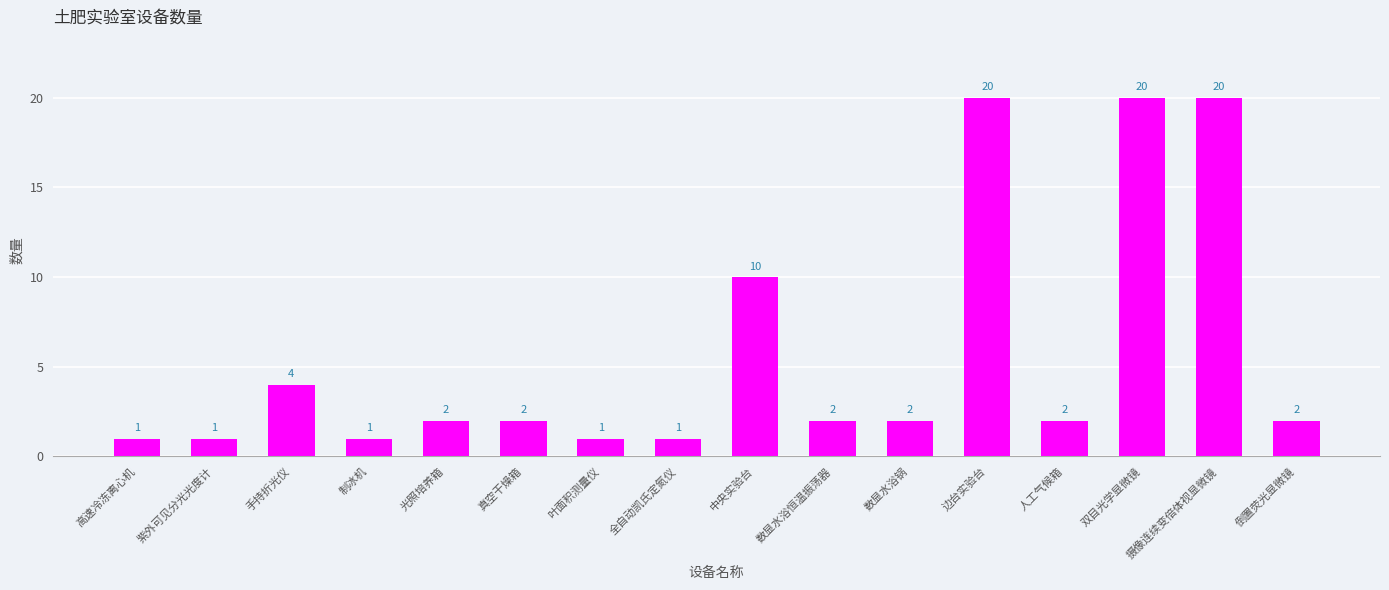

What is the greatest value displayed?

20